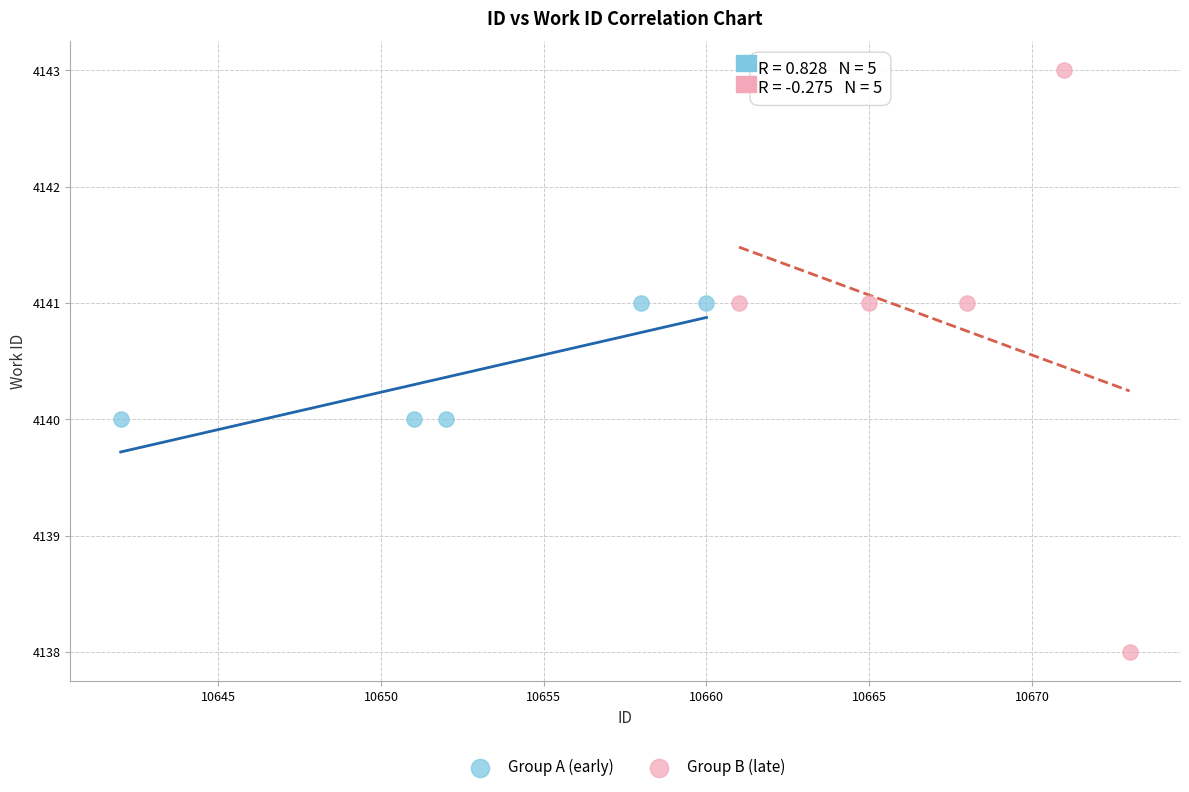

Which series has the widest spread of Y values?

Group B (late)